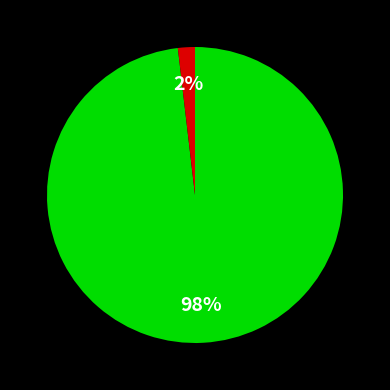

To the nearest percent, what is the average slice percentage?

50%